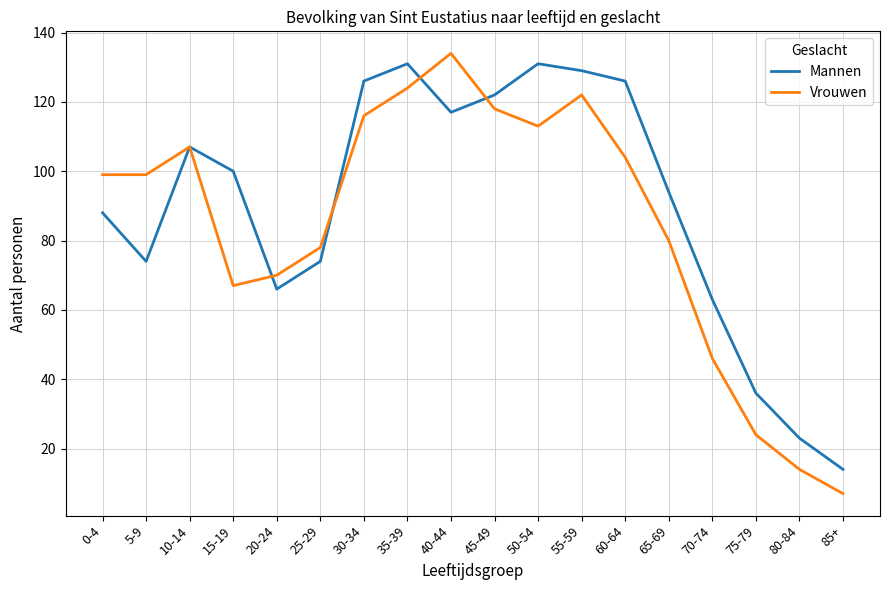

True or false: Vrouwen has more than 1 interior local peaks.

True